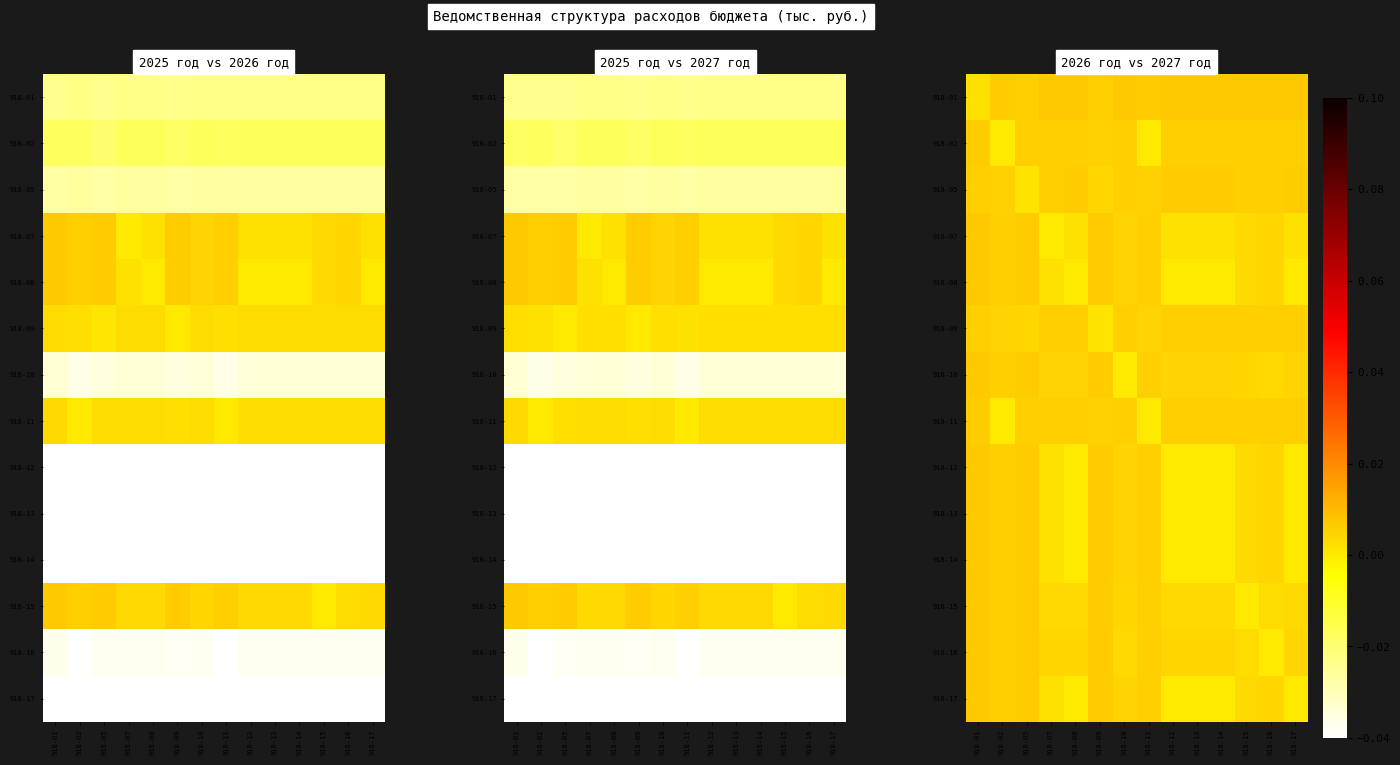

Which has a higher value, 918-05 or 918-13?

918-13